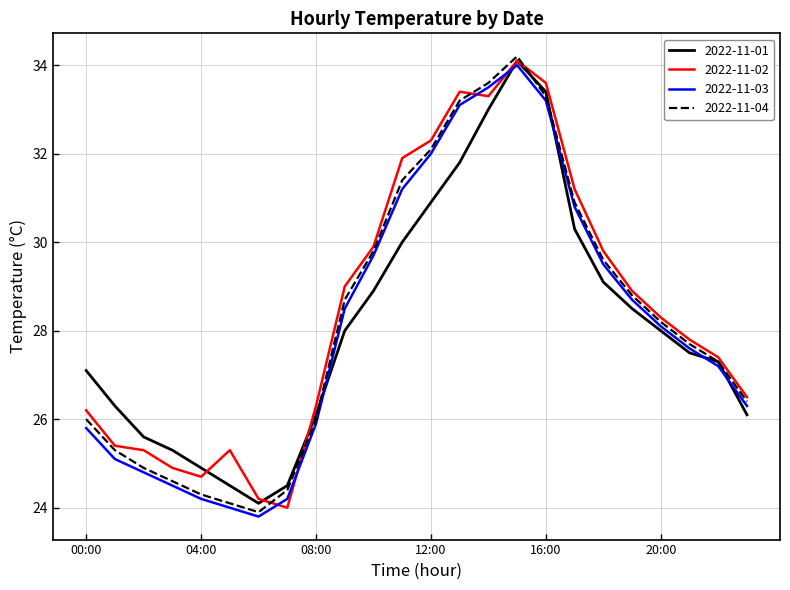

What is the maximum value shown in the chart?

34.2